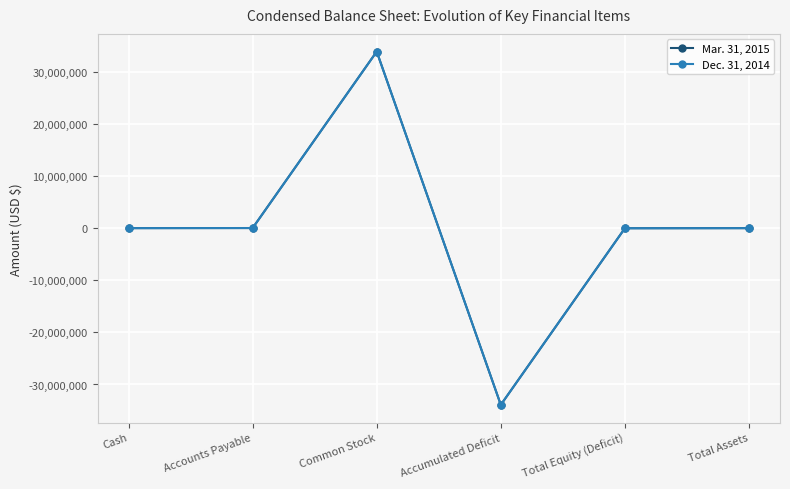

Which series has the largest range (max minus min)?

Mar. 31, 2015